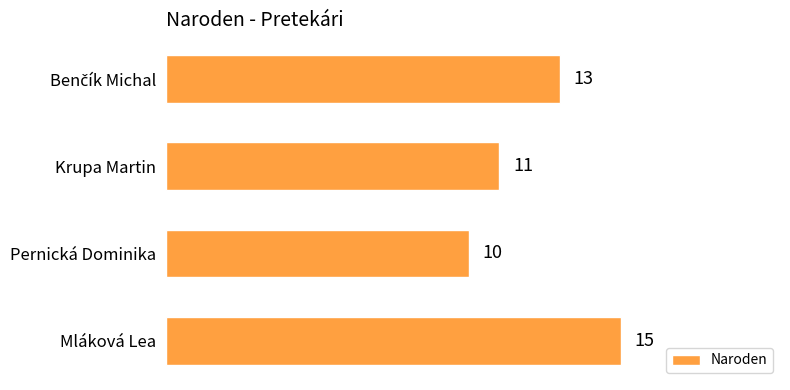

What is the average value?

12